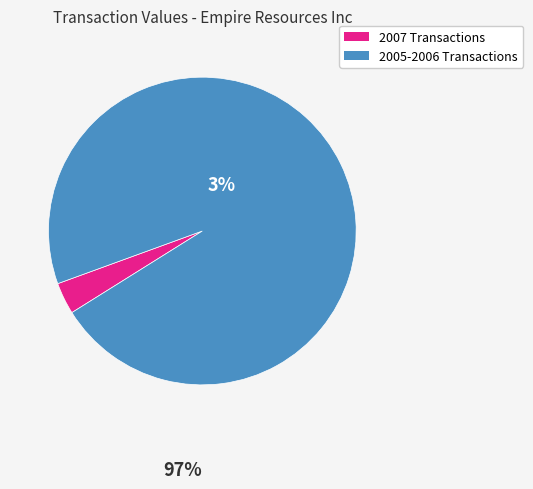

Between 2007 Transactions and 2005-2006 Transactions, which is larger?

2005-2006 Transactions